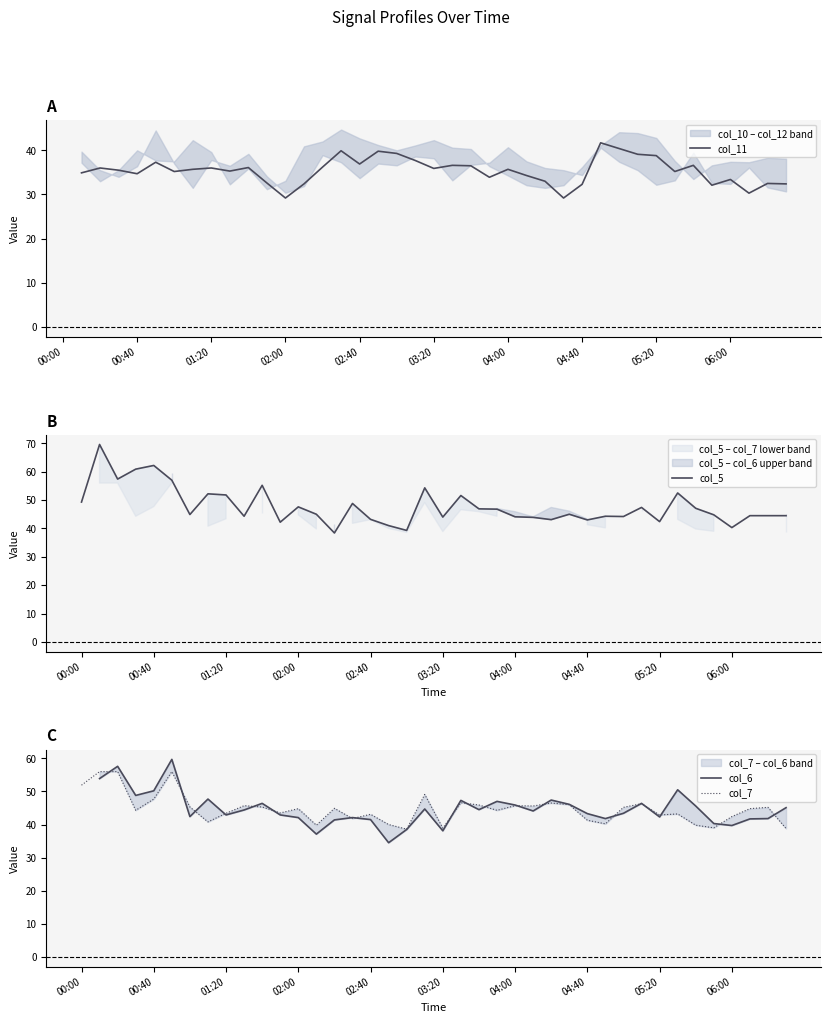

What is the minimum value for col_7?

38.6